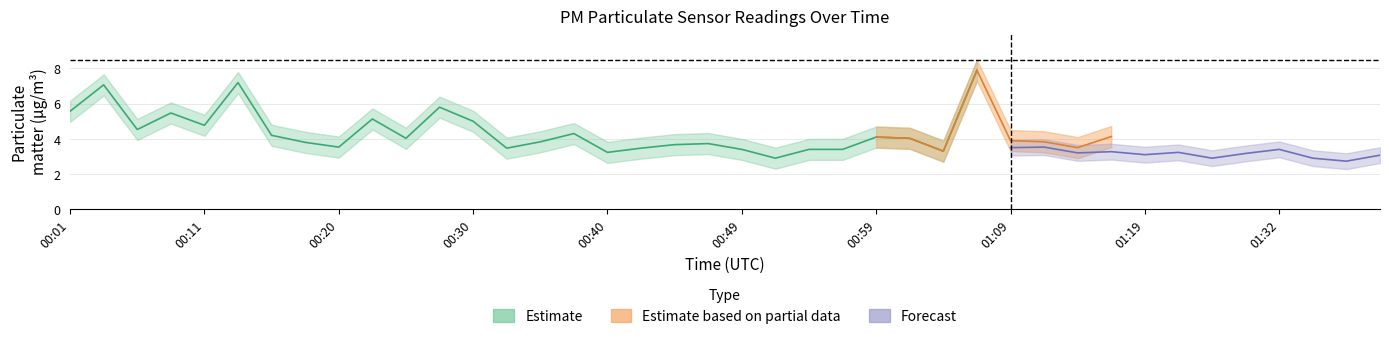

Which category has the highest value in the P2 series?

00:13